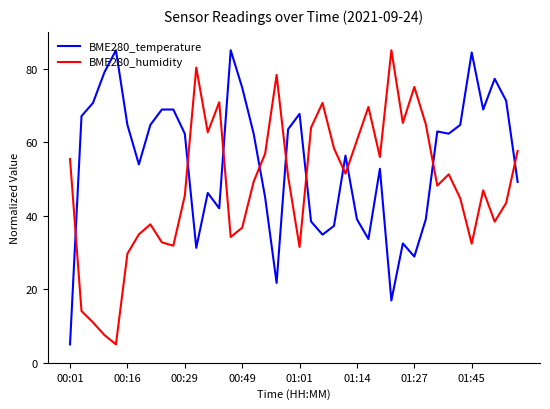

Rank the series by their average value, from lowest to highest.

BME280_humidity, BME280_temperature